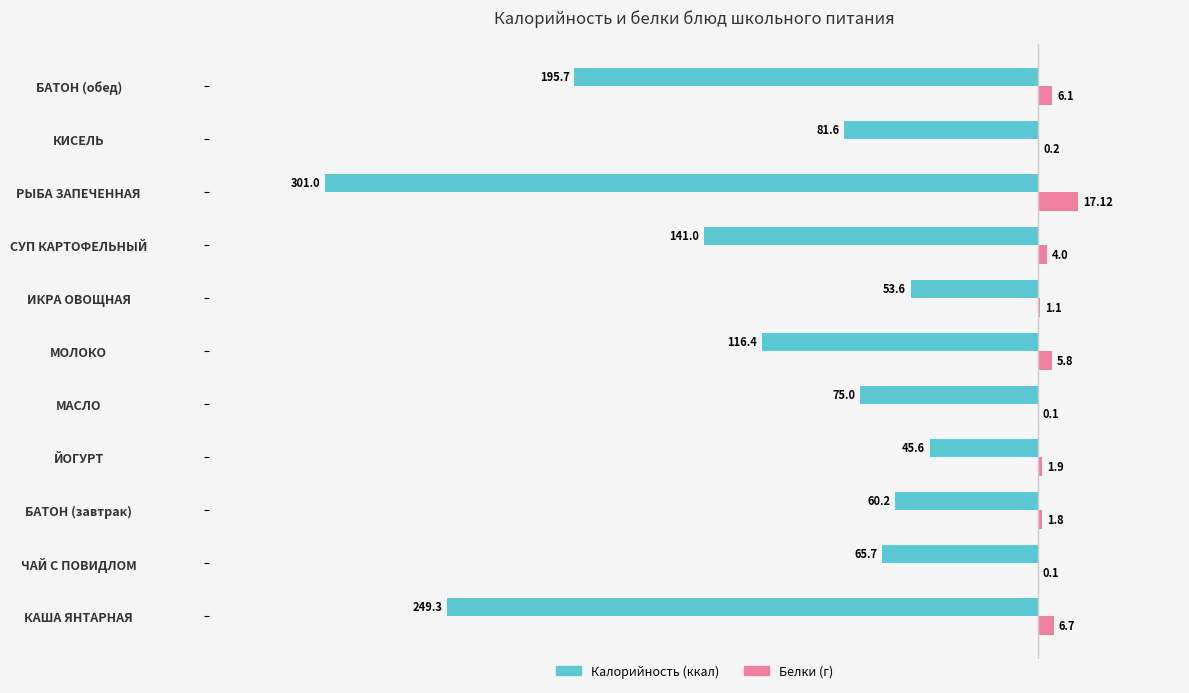

At which category is the sum across all series the highest?

ЙОГУРТ